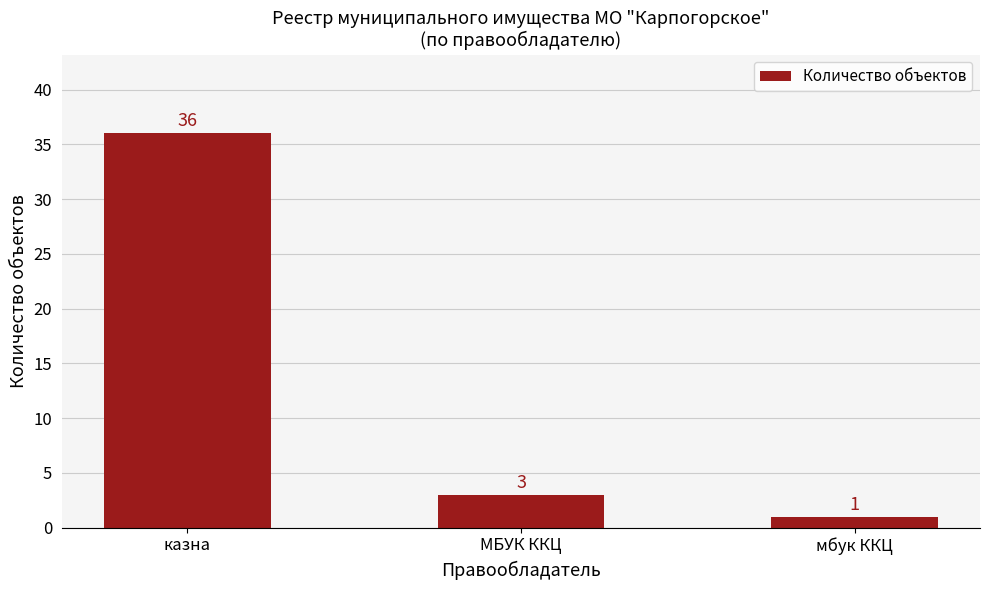

What is the average value?

13